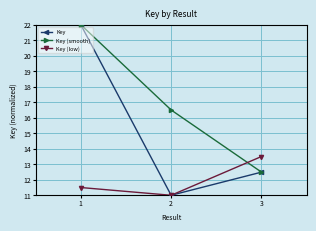

Rank the categories by Key (smooth) value from highest to lowest.

1, 2, 3